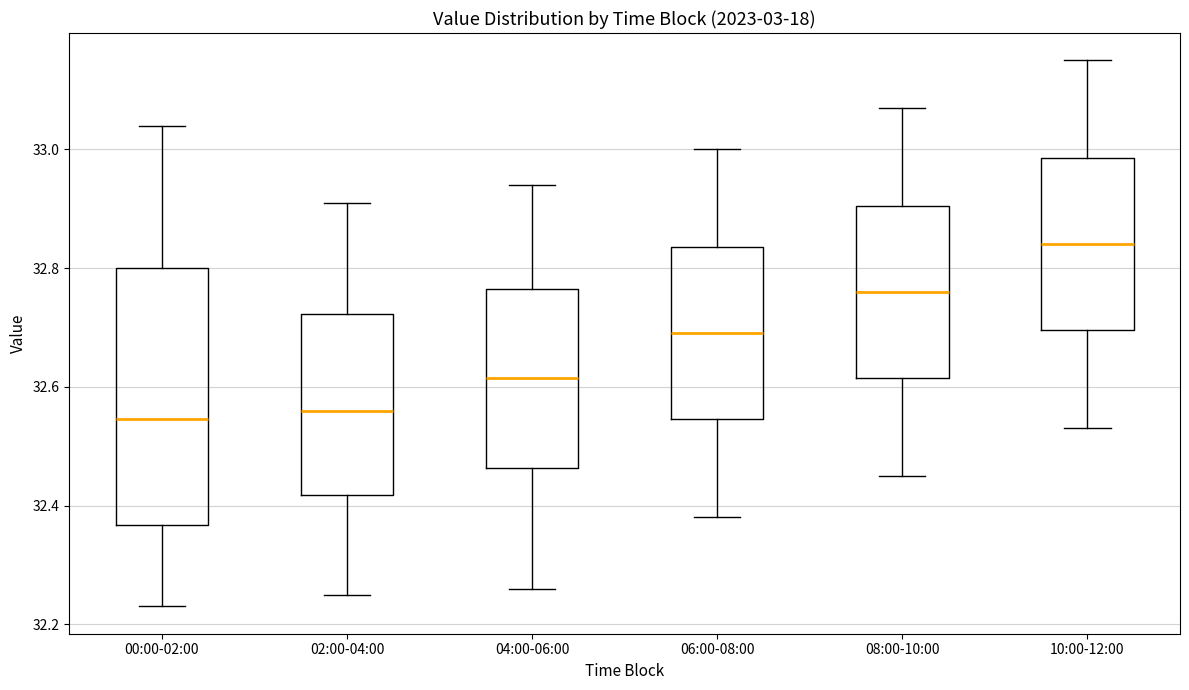

Comparing the boxes themselves (not the whiskers), which one is the tallest?

00:00-02:00